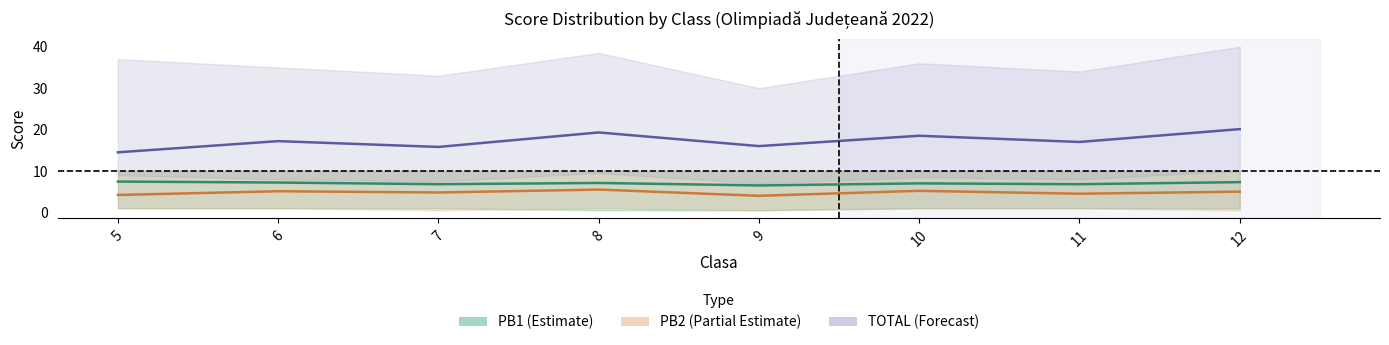

At which label is TOTAL closest to 17?

11